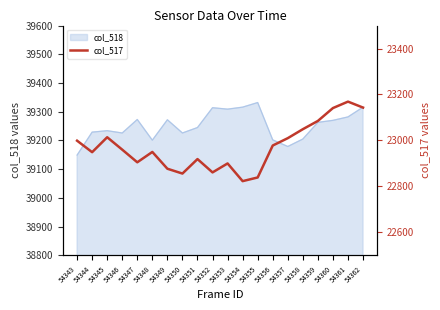

Is it true that col_518 equals 18088 at 54343?

False